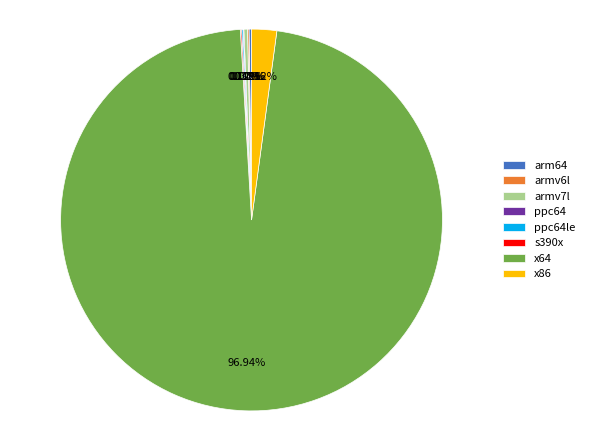

Is there a majority slice in this chart?

Yes